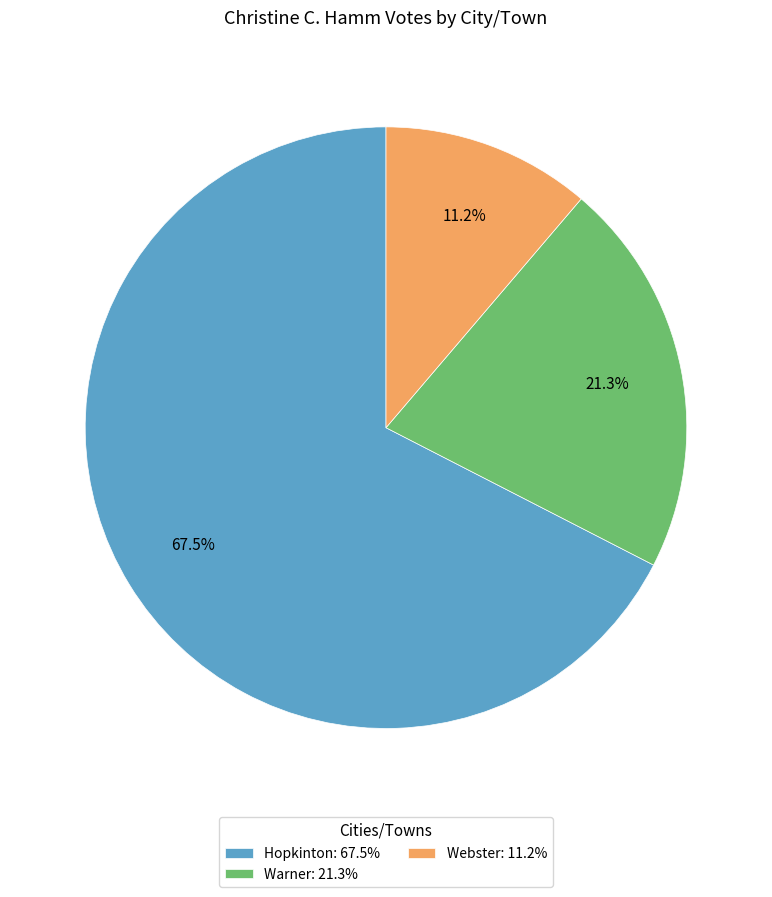

To the nearest percent, what portion does Warner represent?

21%